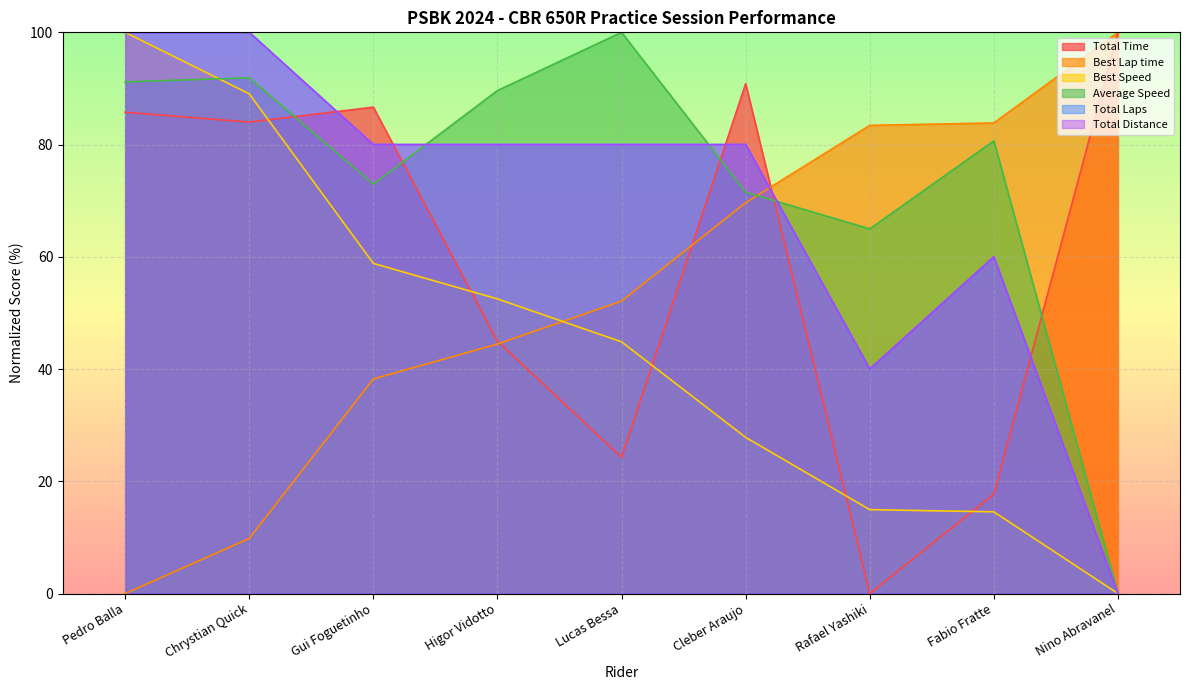

At how many categories does at least one series exceed 46?

9